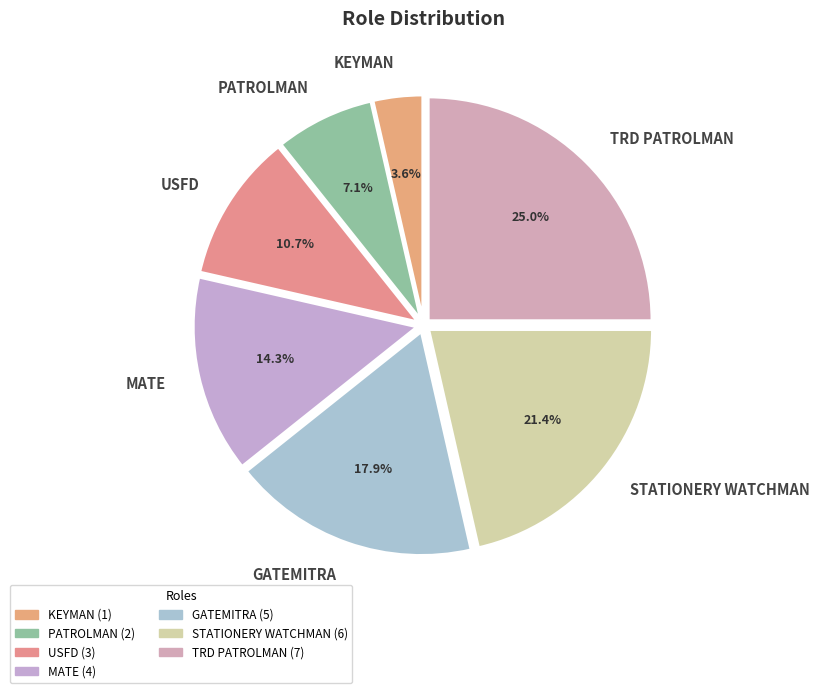

Between KEYMAN and TRD PATROLMAN, which is larger?

TRD PATROLMAN